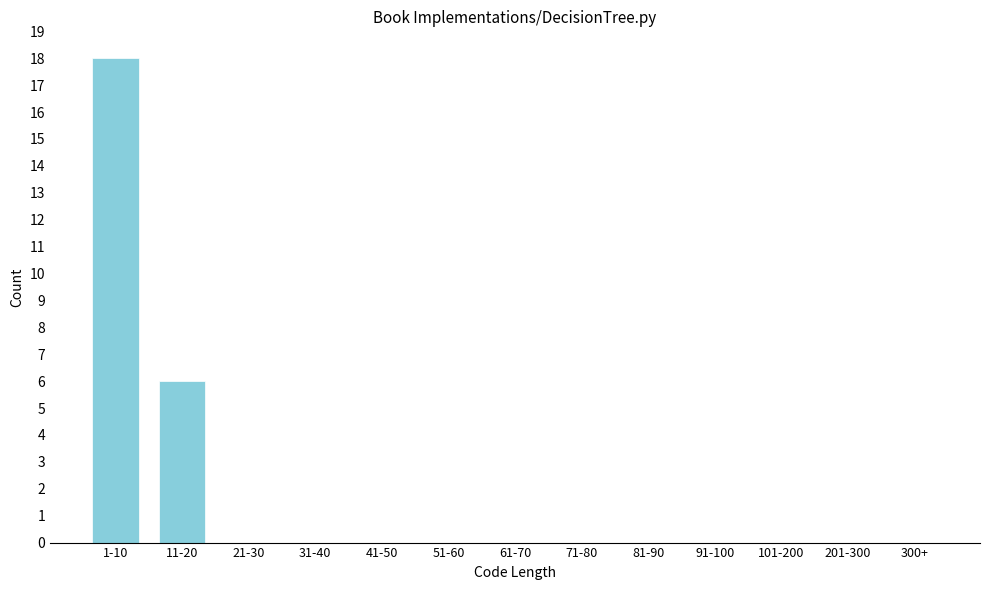

Reading right to left, transcribe all the data shown in this chart.

300+=0	201-300=0	101-200=0	91-100=0	81-90=0	71-80=0	61-70=0	51-60=0	41-50=0	31-40=0	21-30=0	11-20=6	1-10=18